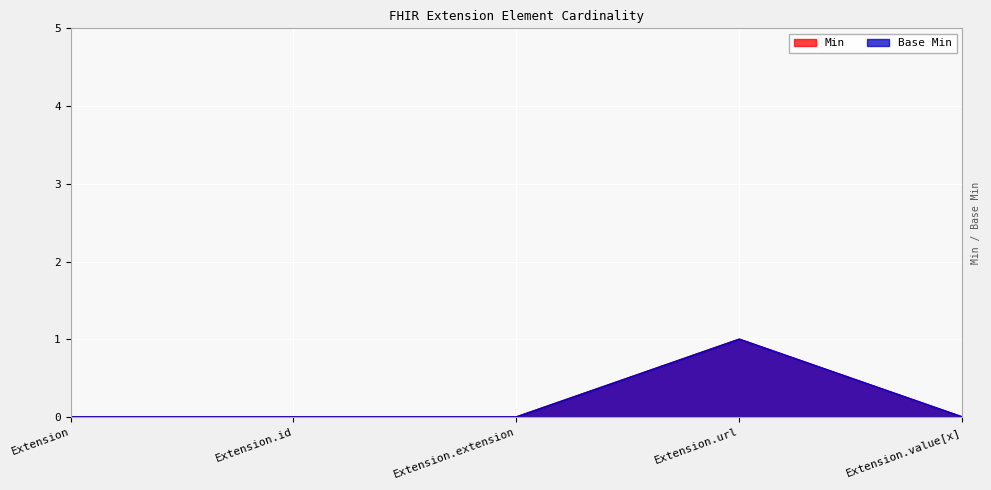

The Min series shows 0 at Extension.extension. True or false?

True